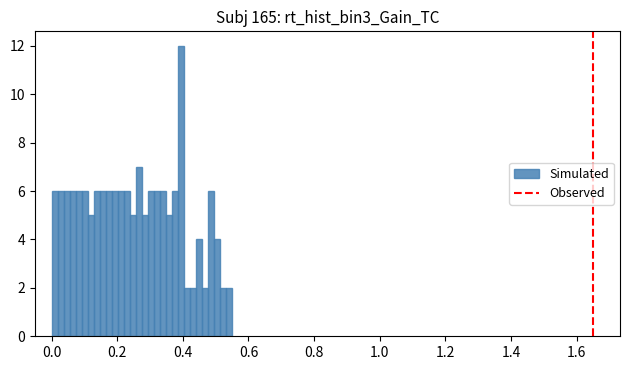

Read against the x-axis, roughly where is the centre of the tallest bar?

0.40